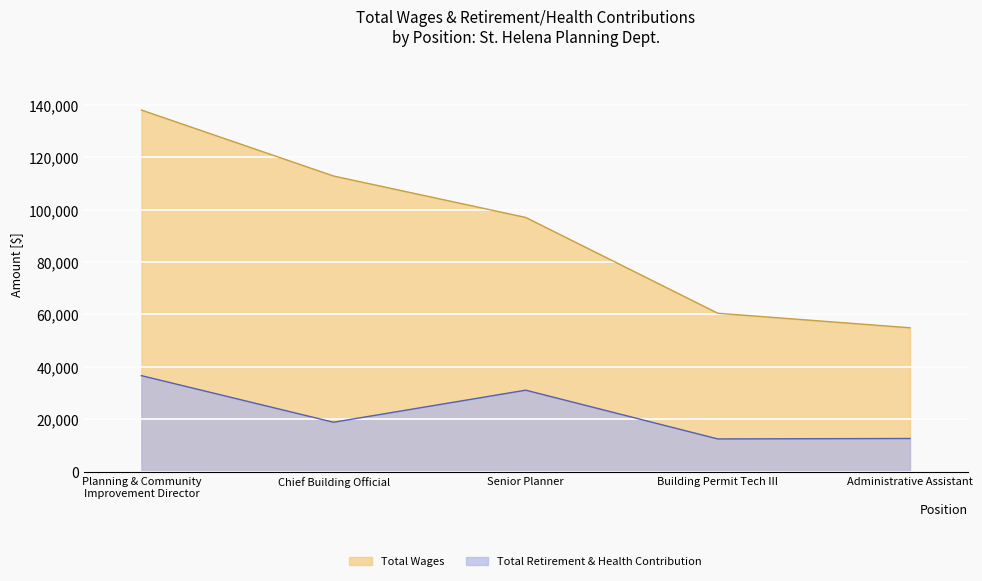

List the labels in order of Total Wages value, largest first.

Planning & Community
Improvement Director, Chief Building Official, Senior Planner, Building Permit Tech III, Administrative Assistant